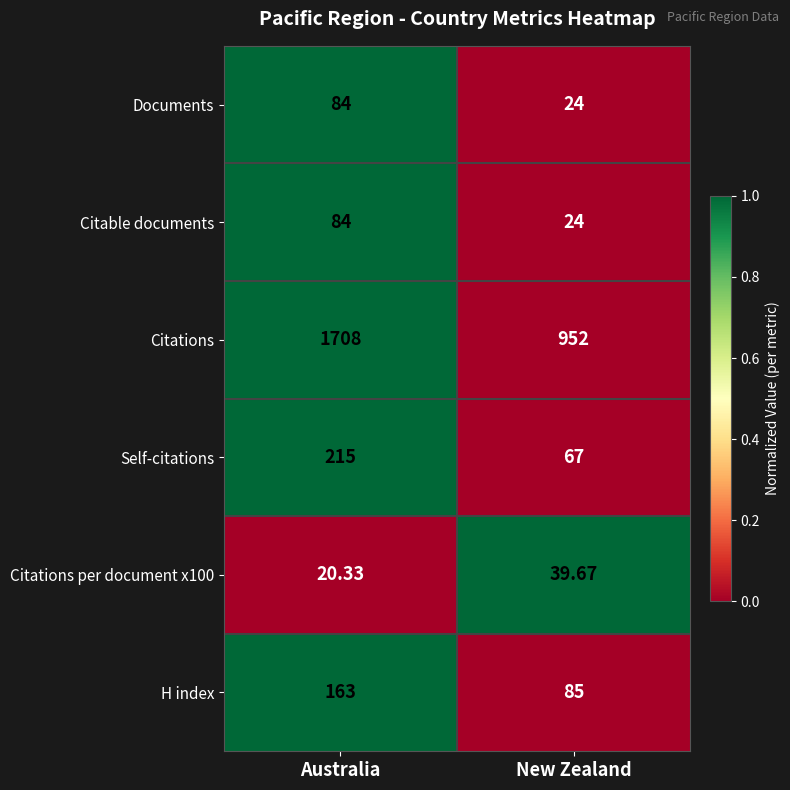

Where does the Citations per document x100 series first go above 39?

New Zealand